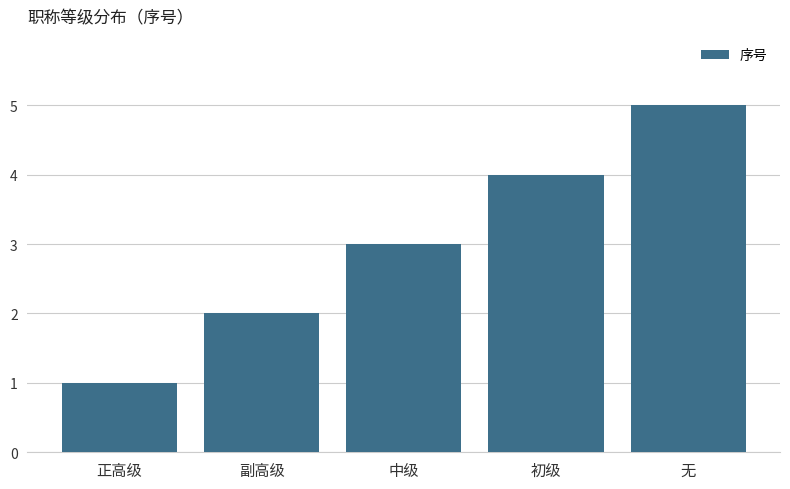

Which label corresponds to the smallest value in the chart?

正高级